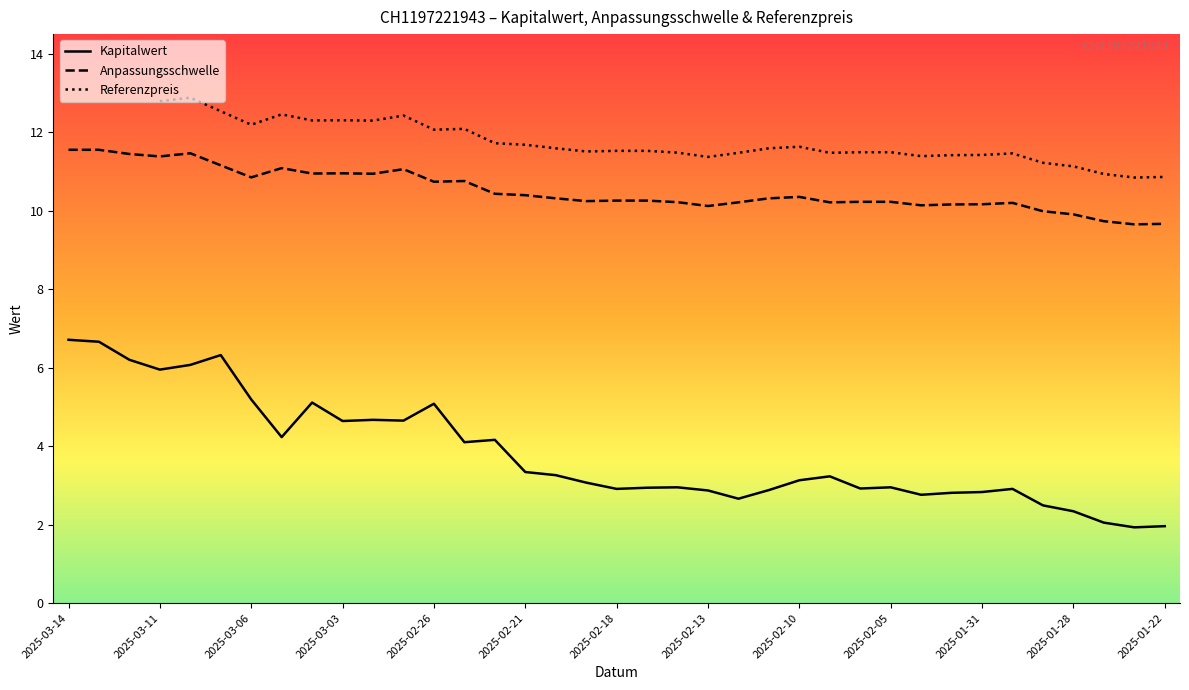

True or false: Kapitalwert and Anpassungsschwelle intersect in this chart.

False